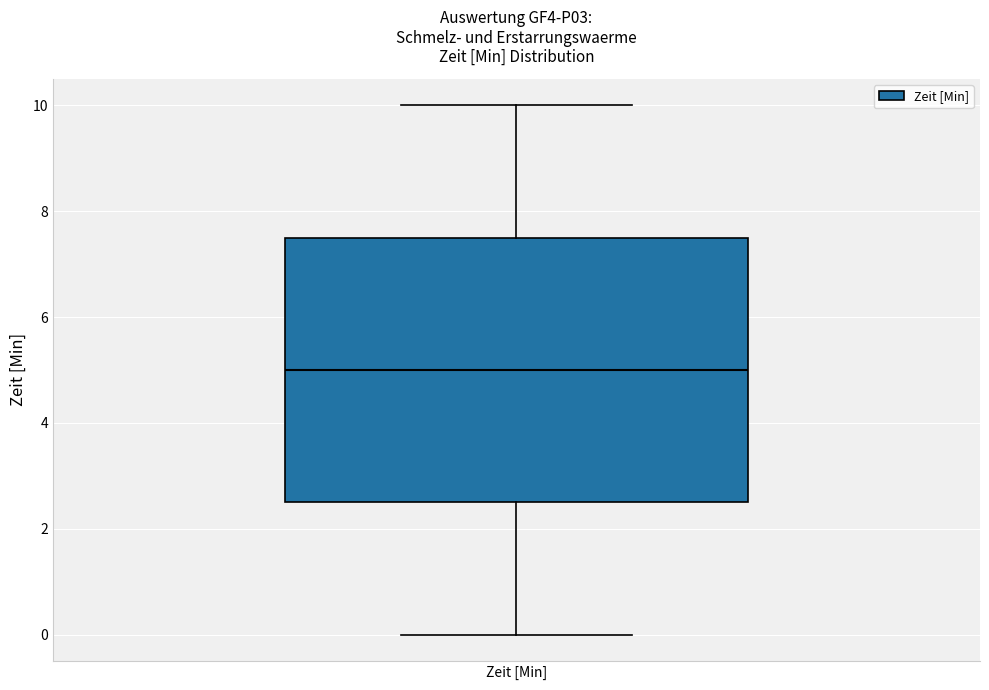

Where is the lower edge of the box for Zeit [Min] on the y-axis? The values are not printed on the chart, so give them approximately, as read against the axis.

2.6